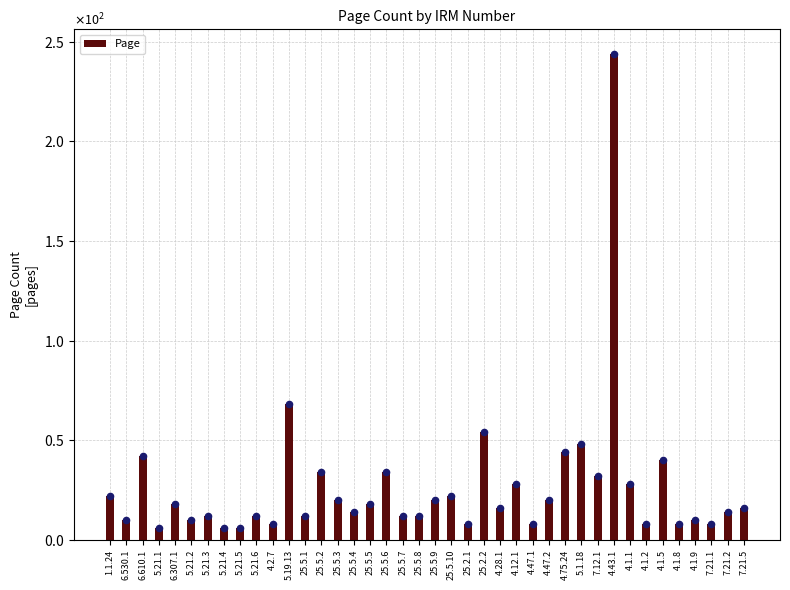

Which has a higher value, 6.307.1 or 5.21.3?

6.307.1